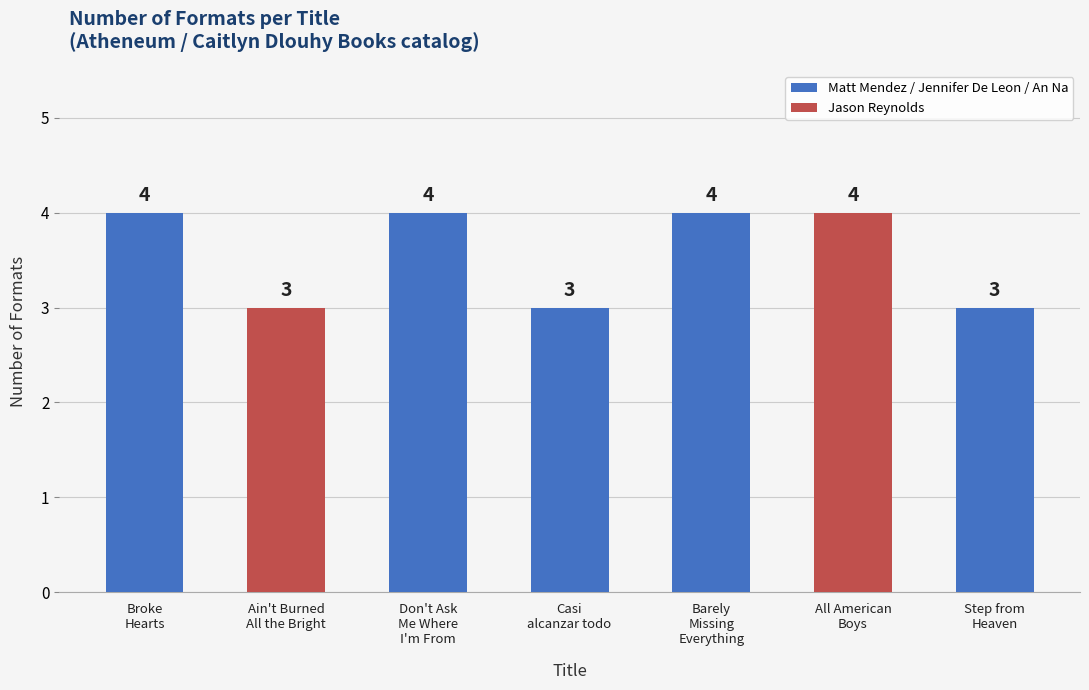

What is the label of the 4th bar from the right?

Casi
alcanzar todo